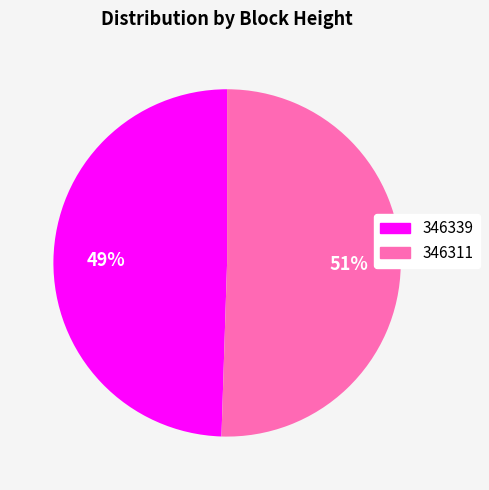

What is the ratio of the value at 346339 to the value at 346311?

1.0